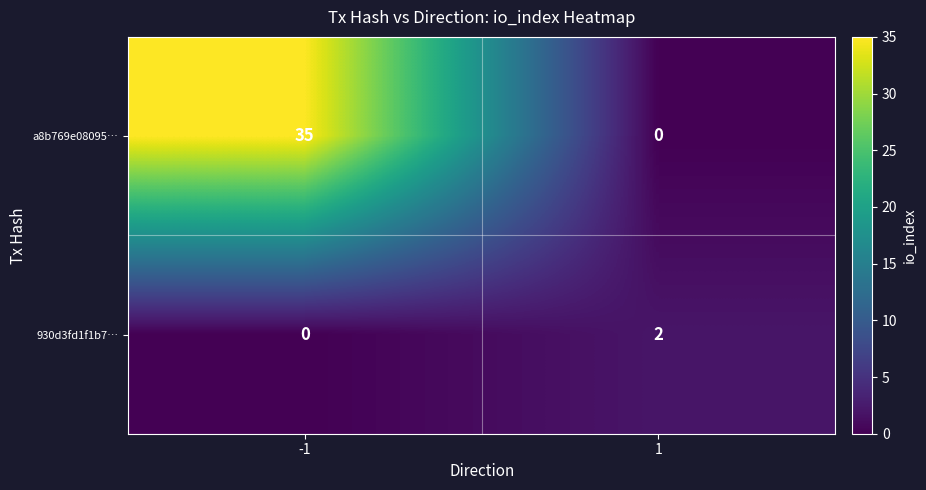

Reading left to right, what are all the values shown in this chart?

a8b769e08095…: -1=35	1=0
930d3fd1f1b7…: -1=0	1=2